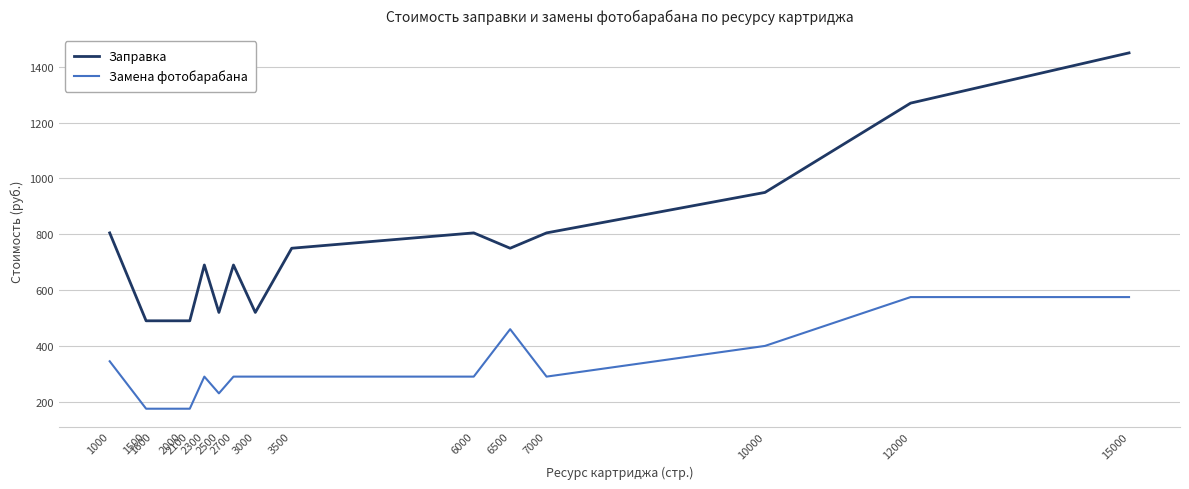

At which category does the chart reach its peak across all series?

15000